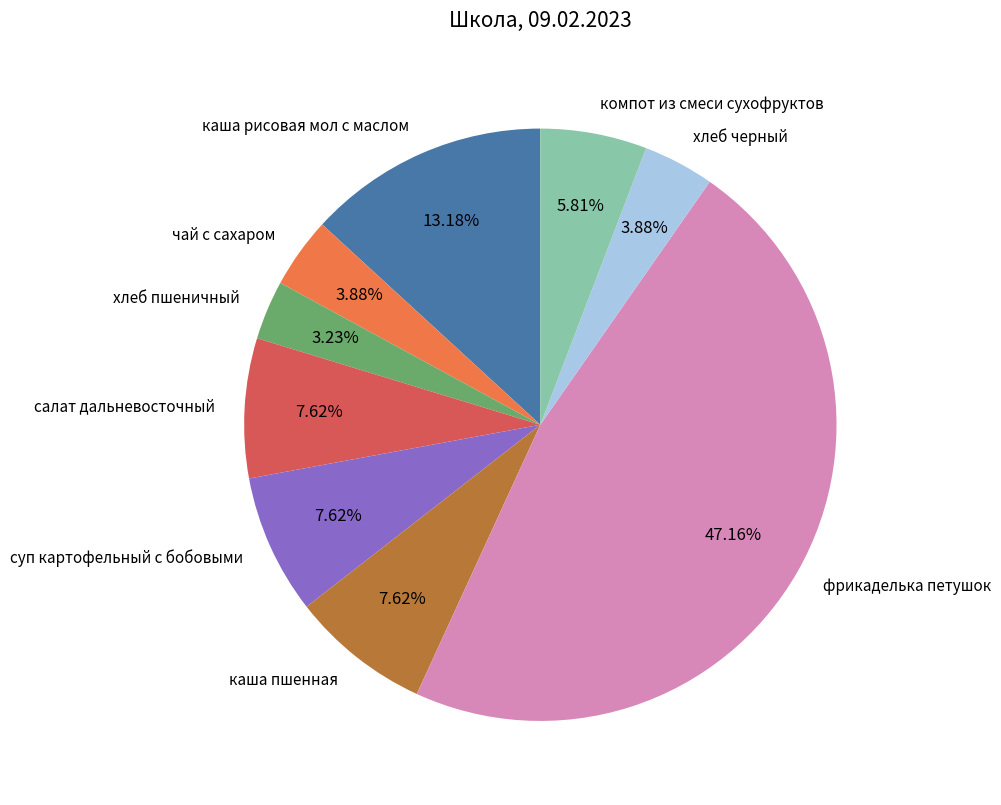

Is the sum of каша рисовая мол с маслом and суп картофельный с бобовыми greater than half?

No